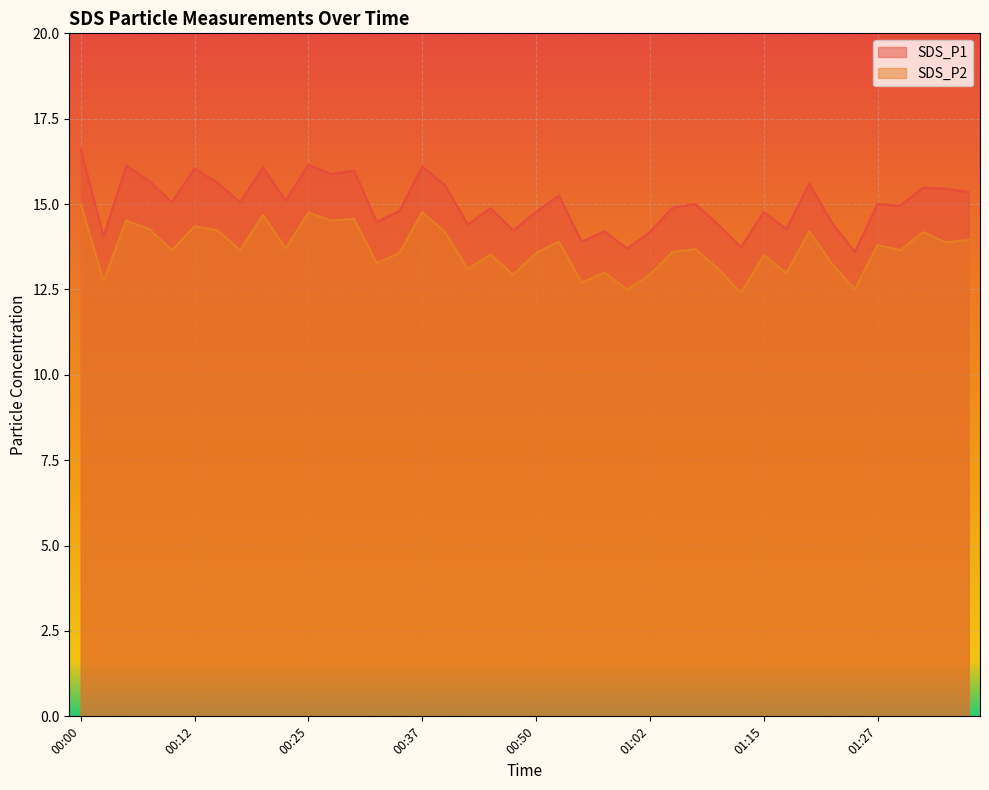

What are all the series names shown in the legend?

SDS_P1, SDS_P2